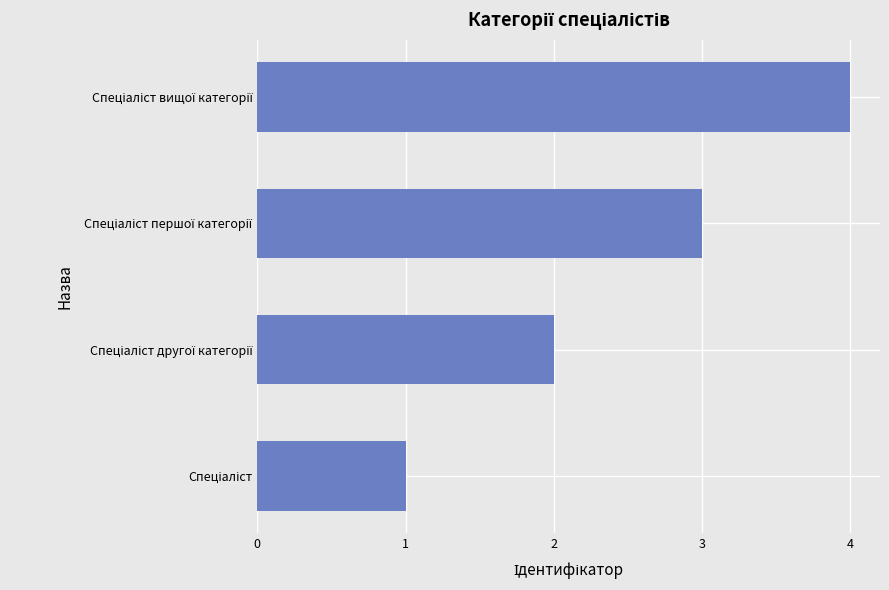

What is the difference between the maximum and minimum values?

3